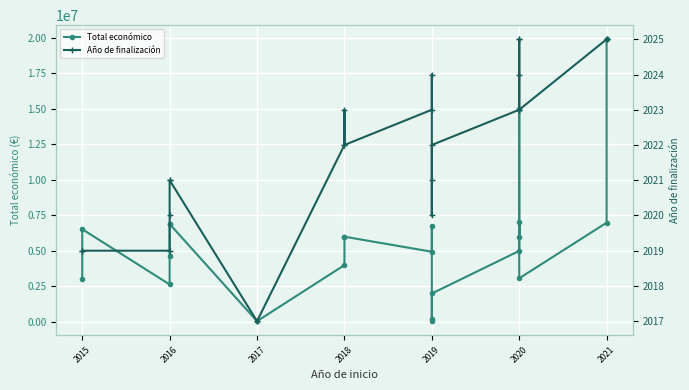

Reading left to right, extract all data points from this chart.

Total económico: 3000000	6526038	2635140	4608975	6903000	6891265	50000	3999674	5962019	6000000	4940403	6787075	170121	50000	1999580	4999393	14994445	6000005	6999254	3069653	6986278	19902190
Año de finalización: 2019	2019	2019	2020	2021	2021	2017	2022	2023	2022	2023	2024	2021	2020	2022	2023	2025	2025	2024	2023	2025	2025